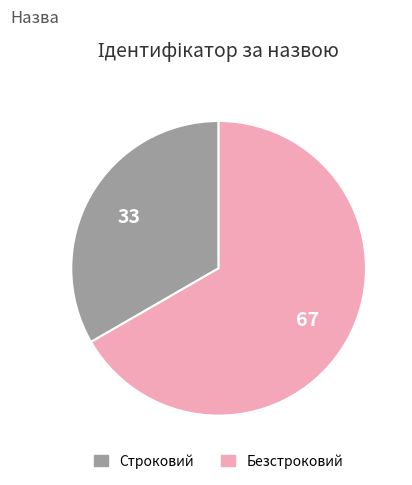

Rank the categories by value from lowest to highest.

Строковий, Безстроковий